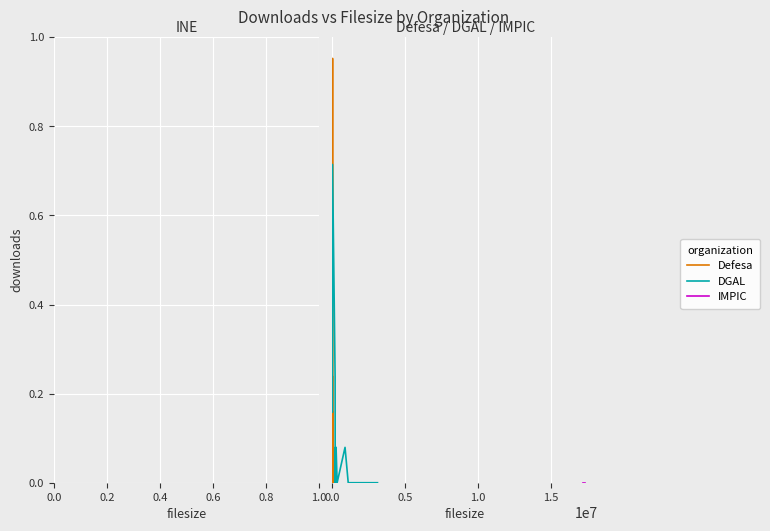

Does the chart display data point markers on the line(s)?

No